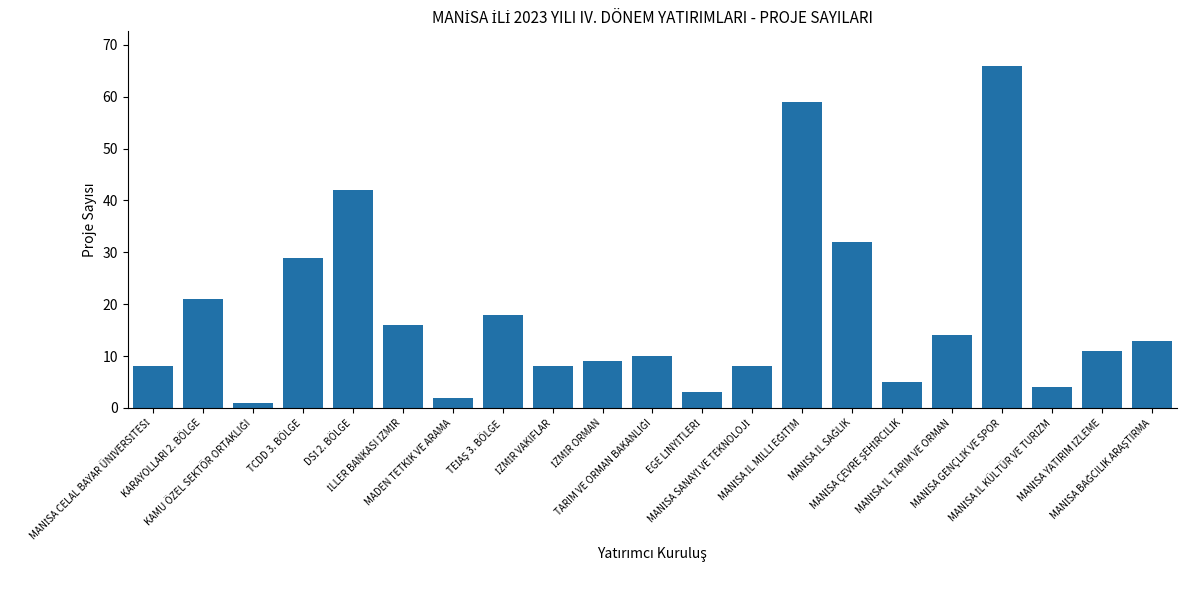

How many bars are there in total?

21